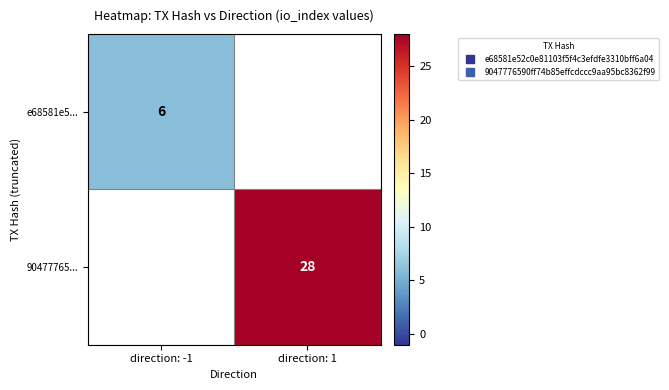

Rank the series by their maximum value, from lowest to highest.

e68581e5..., 90477765...